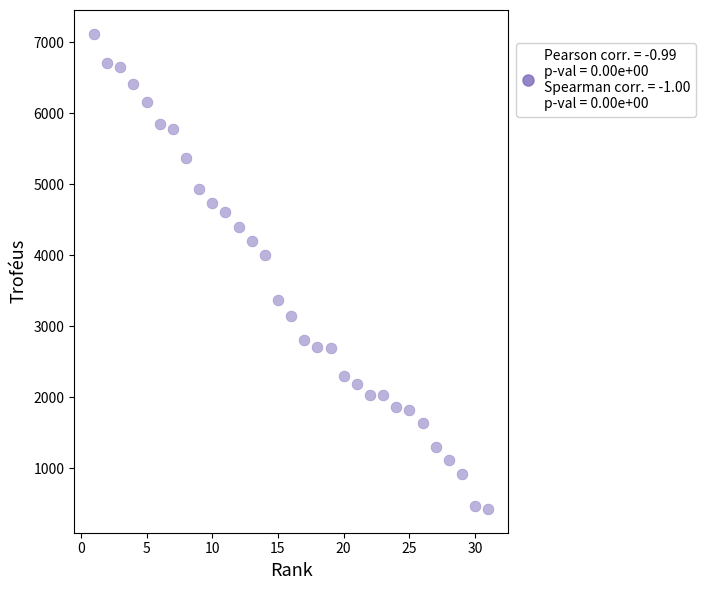

What is the range of X values (max minus min)?

30